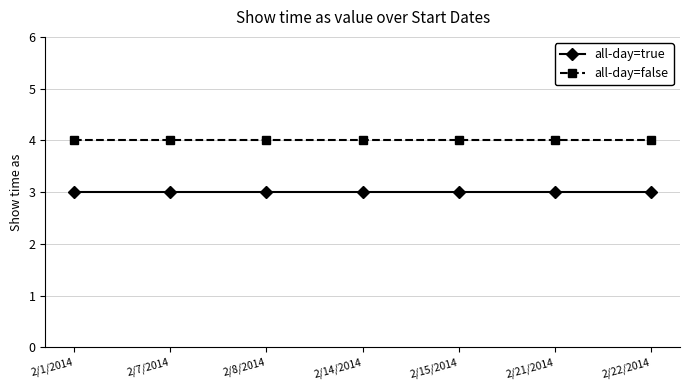

What is the highest value of the all-day=true series?

3